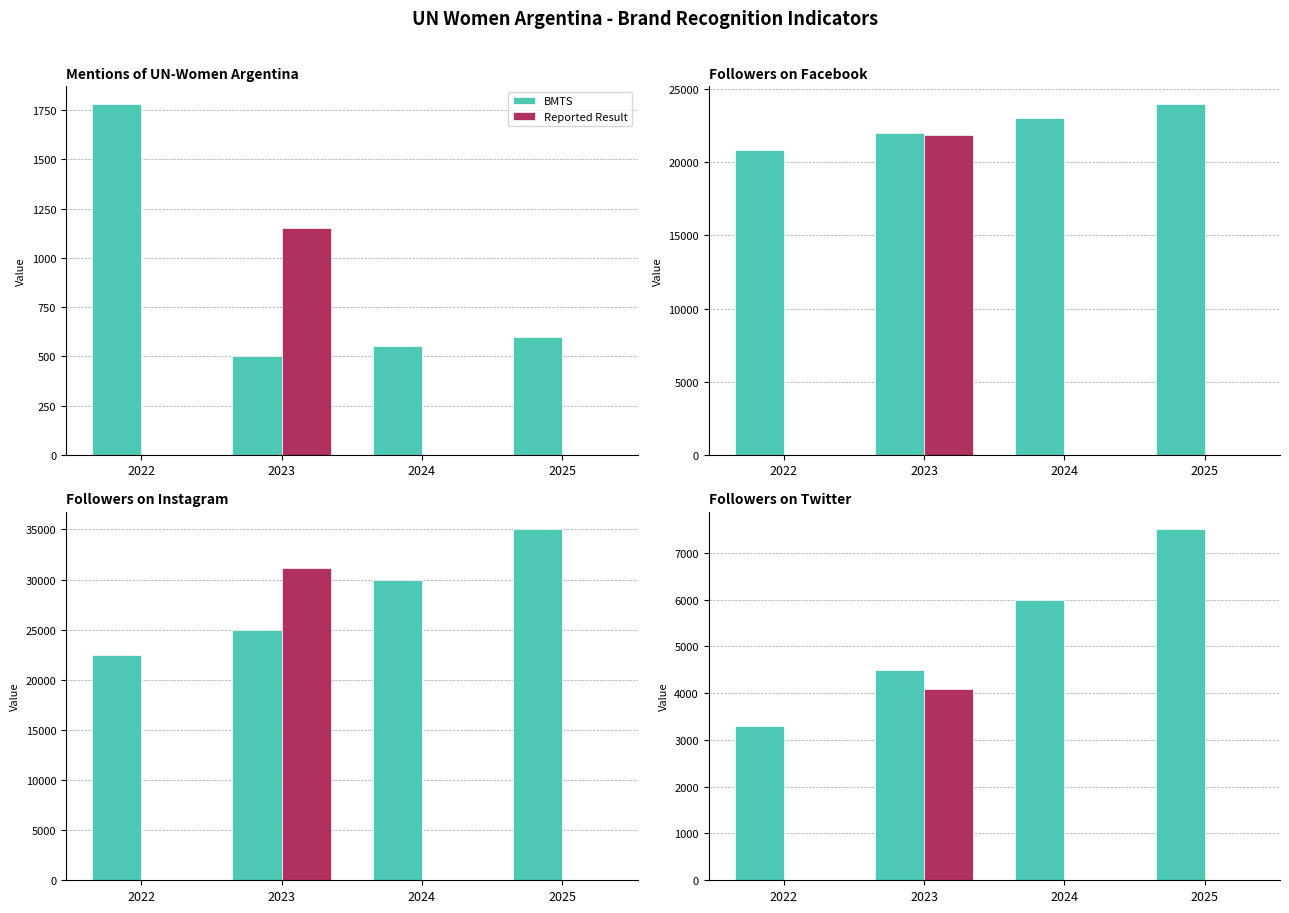

Count the number of data series in this chart.

2